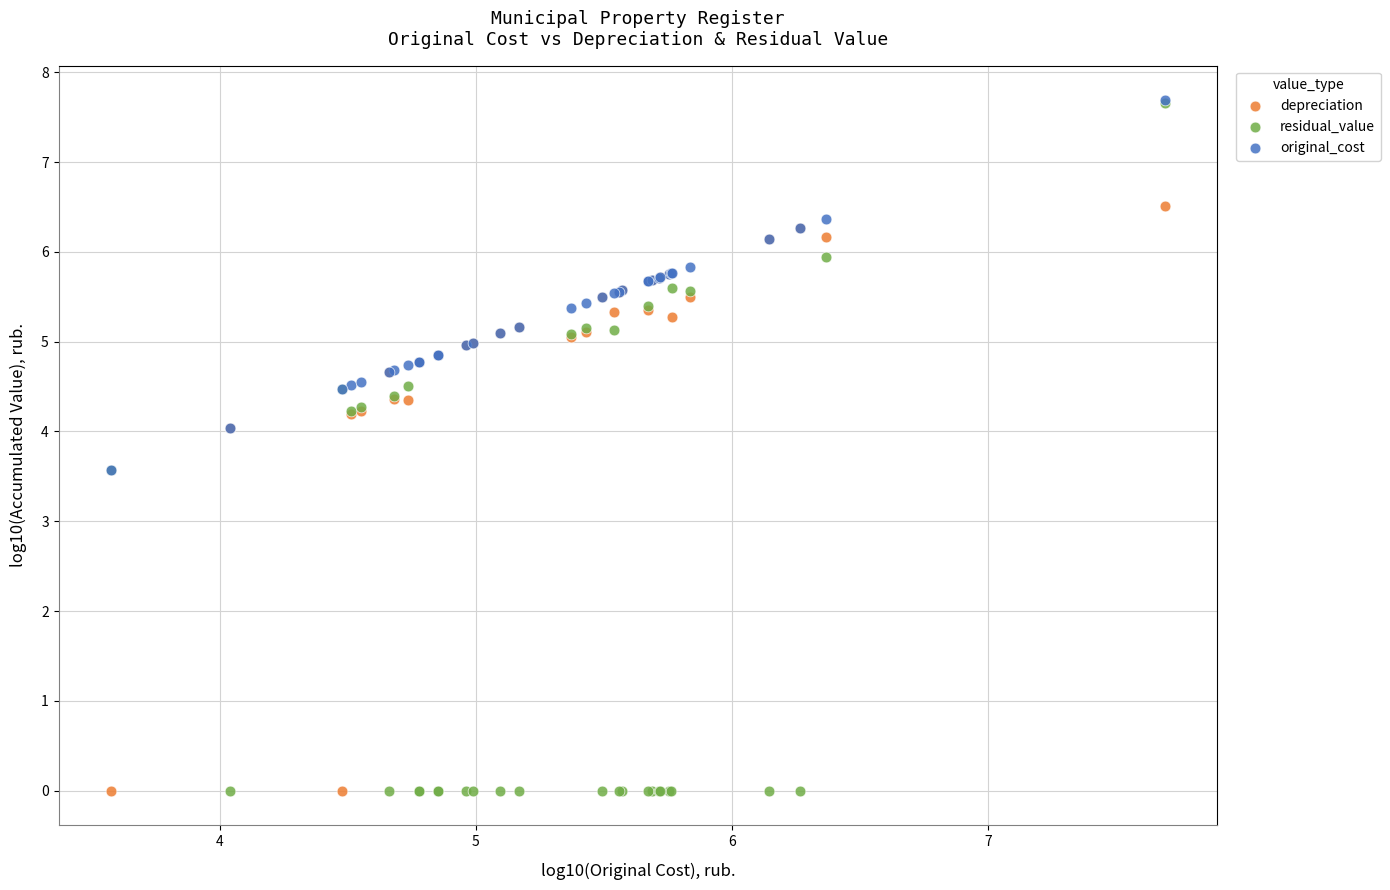

What are all the series names shown in the legend?

depreciation, residual_value, original_cost